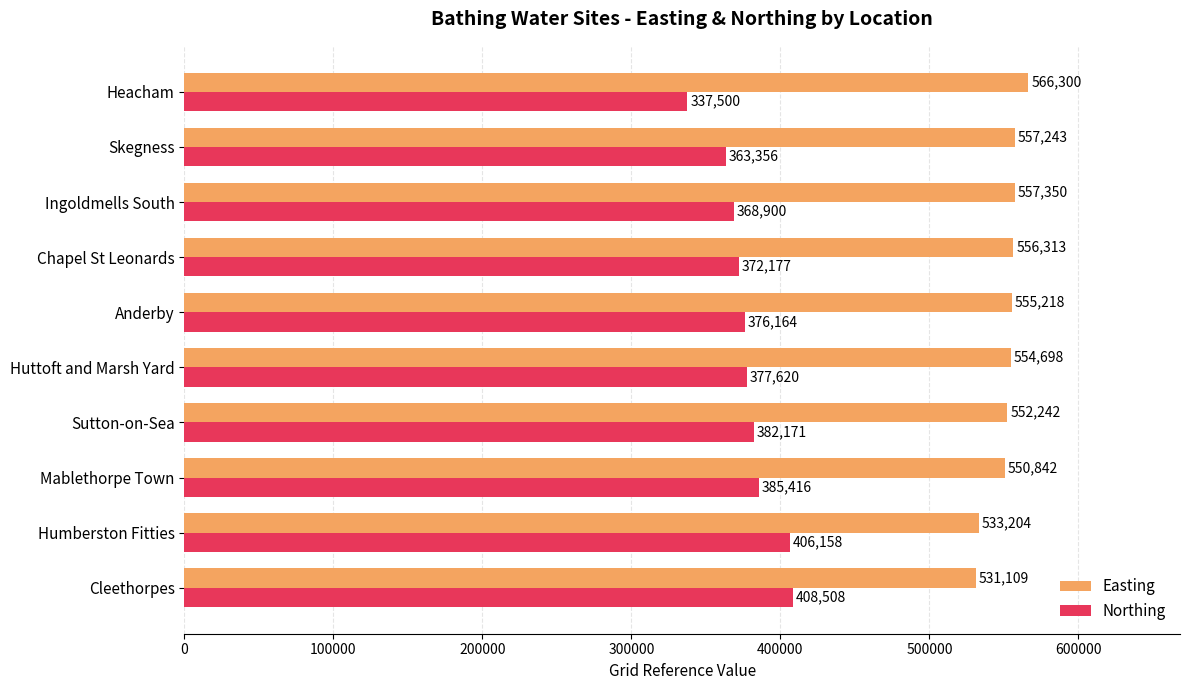

Where is Northing nearest to the value 373004?

Chapel St Leonards